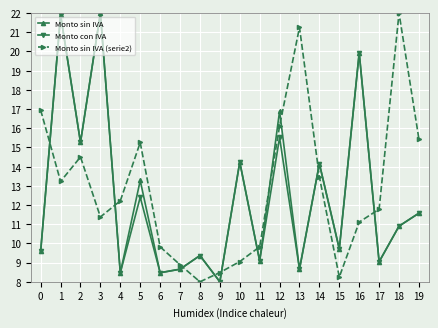

What is the value of the Monto con IVA point at the 16th from the left?

9.7